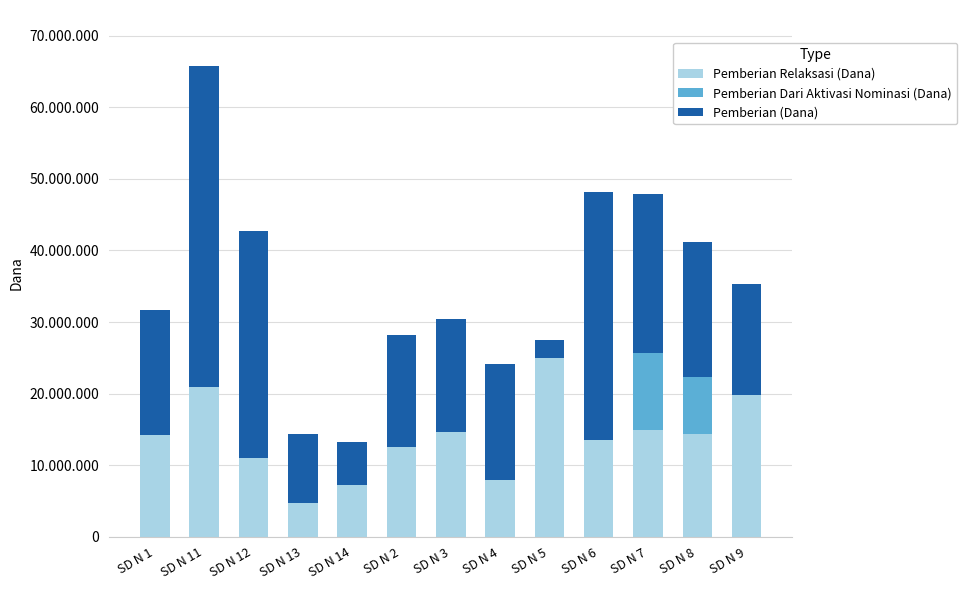

What is the sum of all Pemberian (Dana) values?

251100000